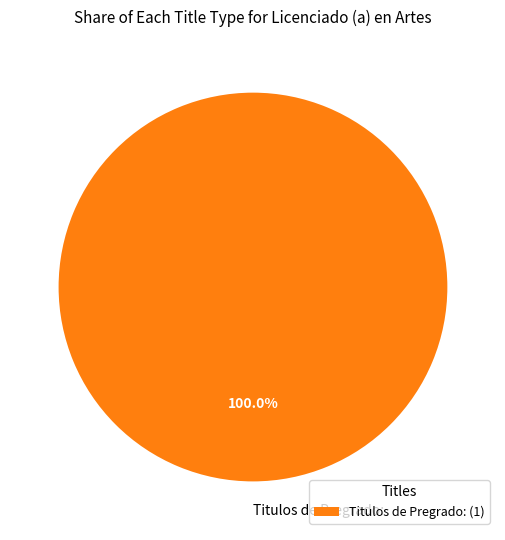

Which slice represents more than half of the pie?

Titulos de Pregrado: